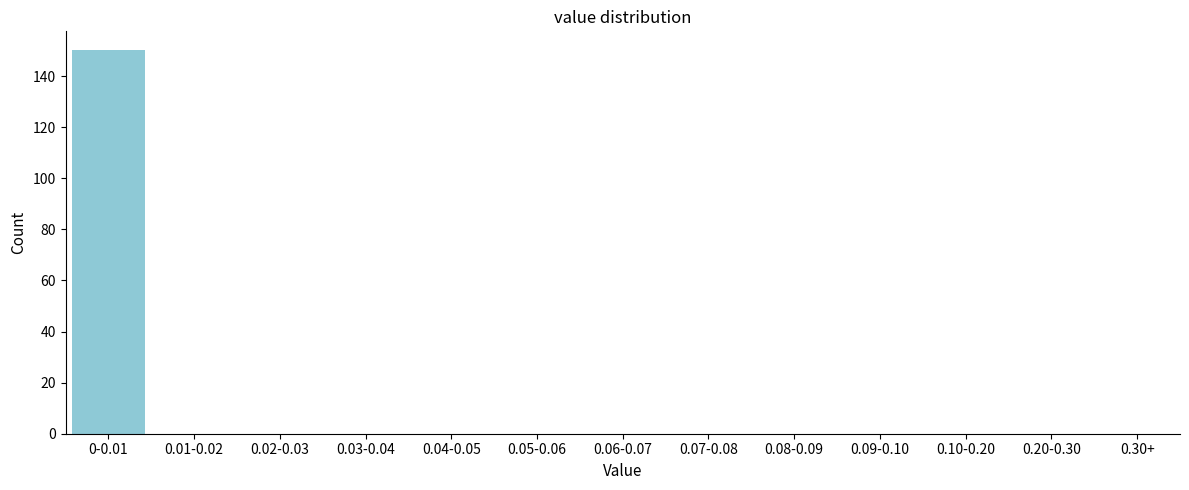

Reading left to right, transcribe all the data shown in this chart.

0-0.01=150	0.01-0.02=0	0.02-0.03=0	0.03-0.04=0	0.04-0.05=0	0.05-0.06=0	0.06-0.07=0	0.07-0.08=0	0.08-0.09=0	0.09-0.10=0	0.10-0.20=0	0.20-0.30=0	0.30+=0